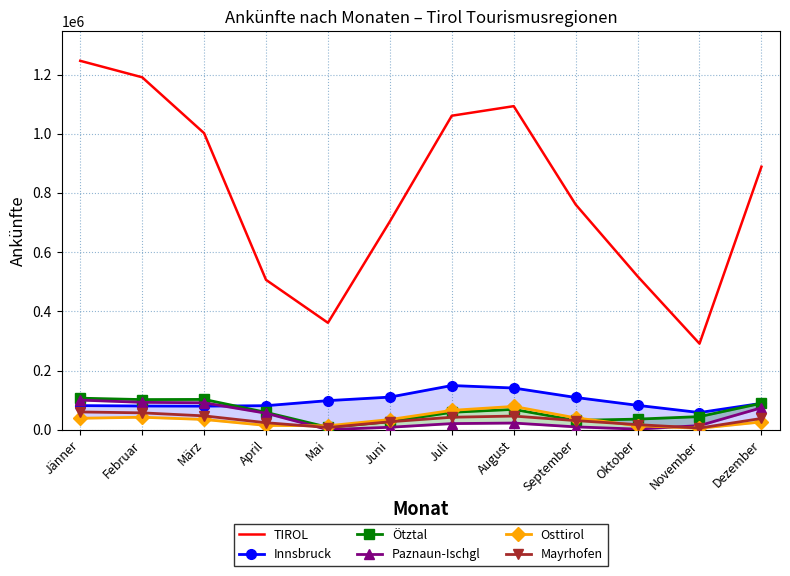

What is the total value across all series at Jänner?

1634729